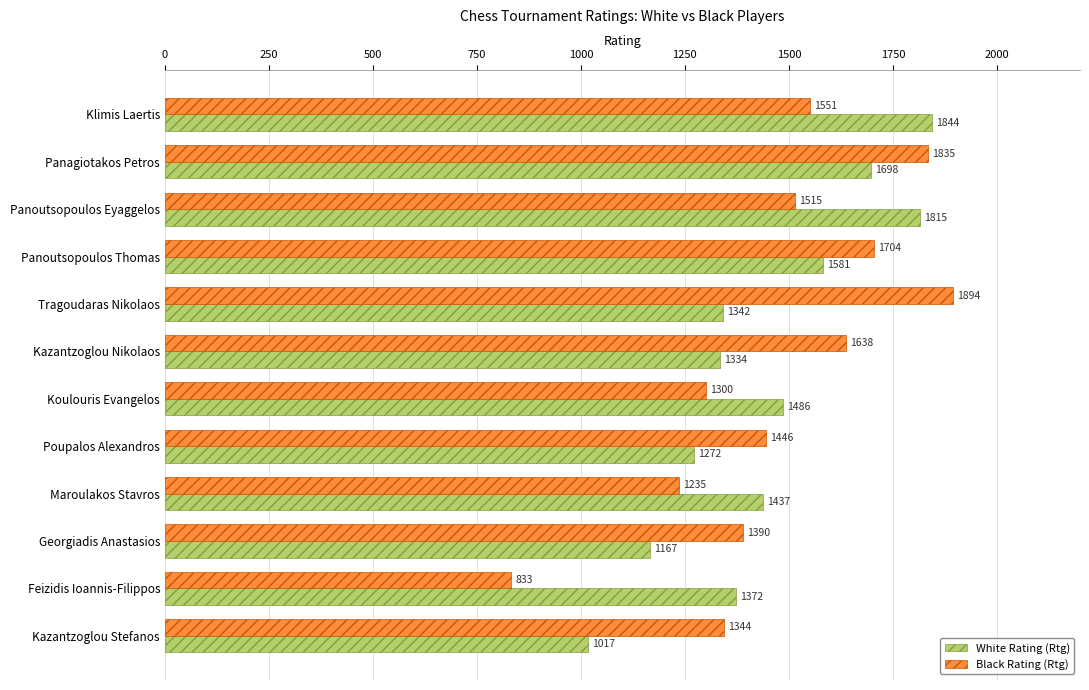

Rank the categories by White Rating (Rtg) value from lowest to highest.

Kazantzoglou Stefanos, Georgiadis Anastasios, Poupalos Alexandros, Kazantzoglou Nikolaos, Tragoudaras Nikolaos, Feizidis Ioannis-Filippos, Maroulakos Stavros, Koulouris Evangelos, Panoutsopoulos Thomas, Panagiotakos Petros, Panoutsopoulos Eyaggelos, Klimis Laertis